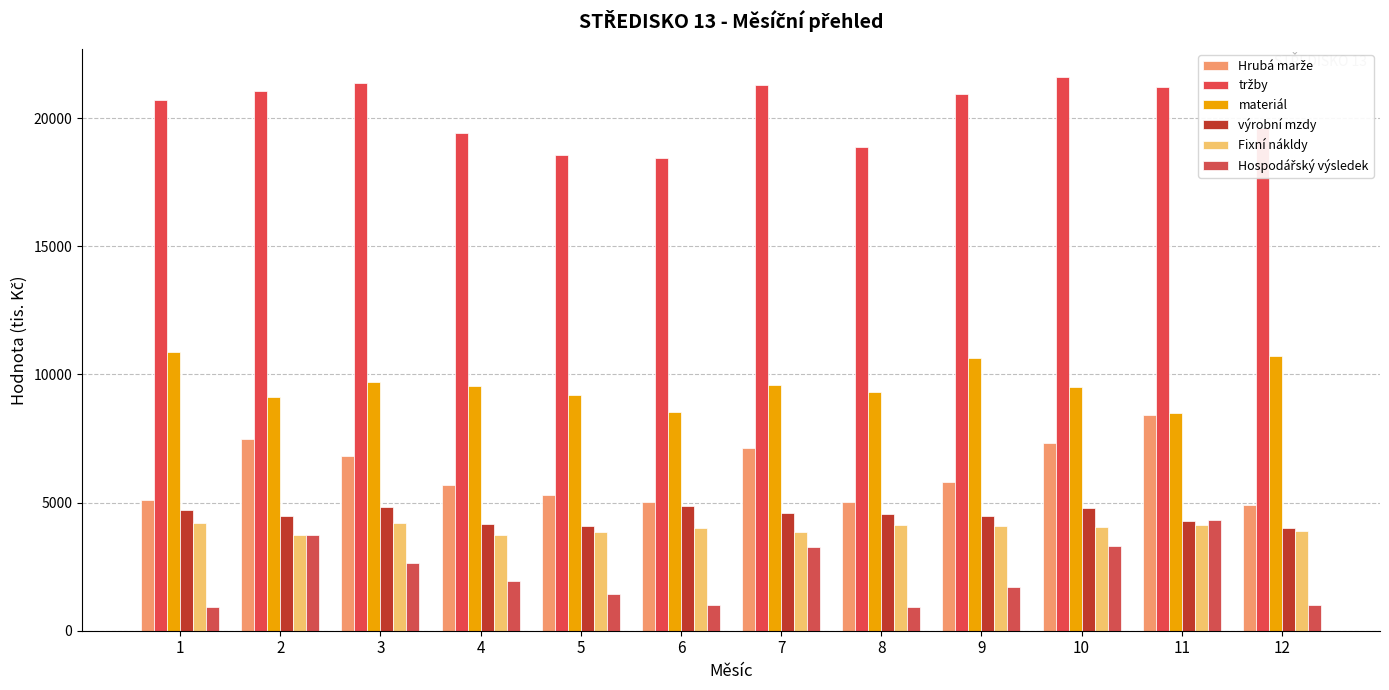

Rank the series by their maximum value, from lowest to highest.

Fixní nákldy, Hospodářský výsledek, výrobní mzdy, Hrubá marže, materiál, tržby